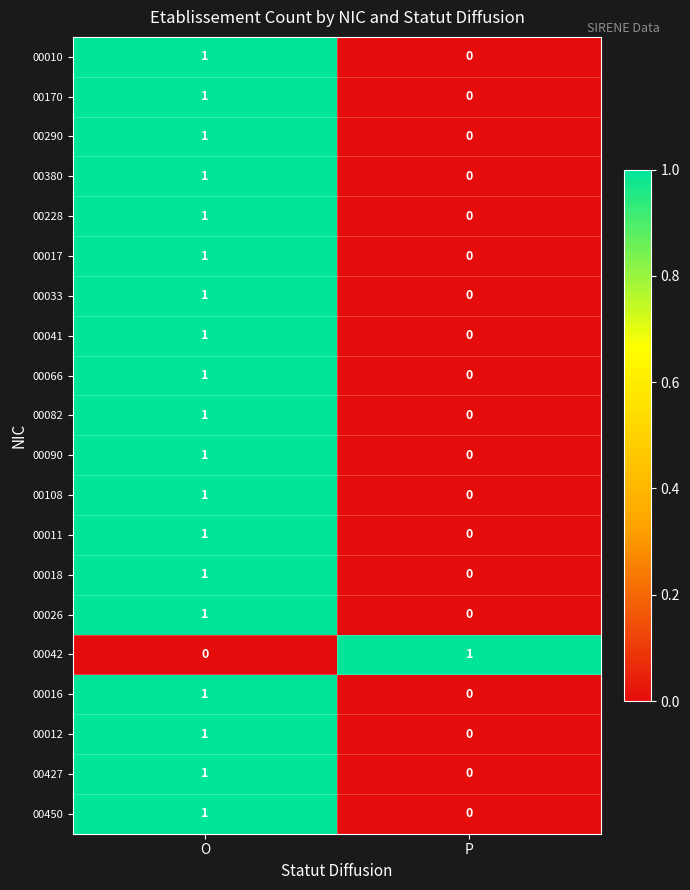

Count the number of categories in the chart.

2